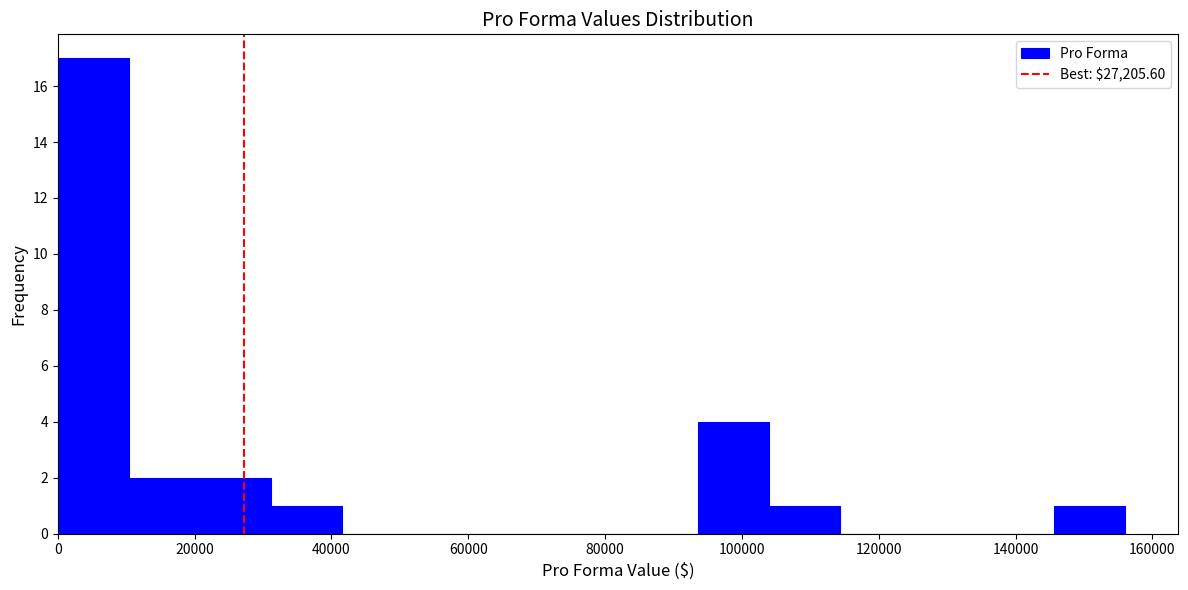

Reading left to right, transcribe this chart: for each bar, give the range it covers on the x-axis and its height. Neither the bar edges nor the heights are printed on the chart, so give them approximately, as read against the axes.

0 to 10000: 17
10000 to 20000: 2
20000 to 32000: 2
32000 to 42000: 1
42000 to 52000: 0
52000 to 62000: 0
62000 to 72000: 0
72000 to 84000: 0
84000 to 94000: 0
94000 to 104000: 4
104000 to 114000: 1
114000 to 124000: 0
124000 to 136000: 0
136000 to 146000: 0
146000 to 156000: 1